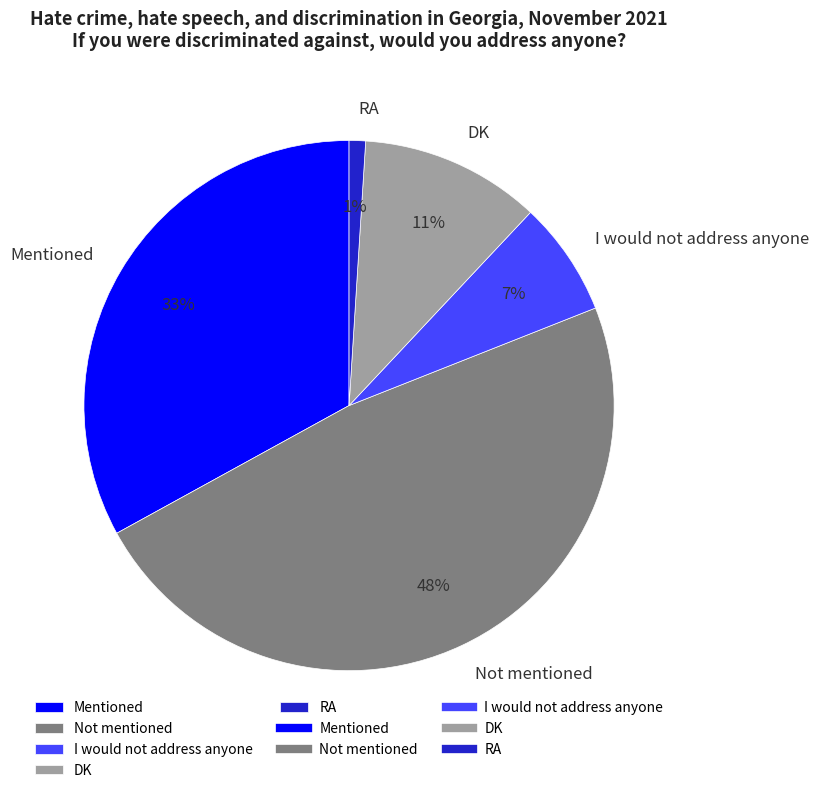

To the nearest percent, what is the combined percentage of I would not address anyone and RA?

8%